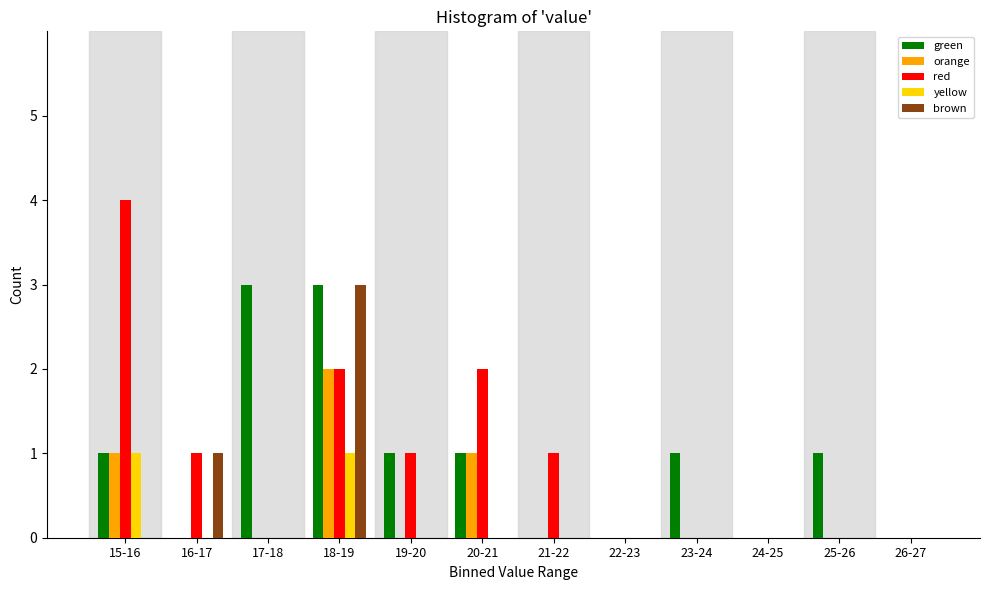

Between 17-18 and 21-22, which series saw the biggest shift?

green